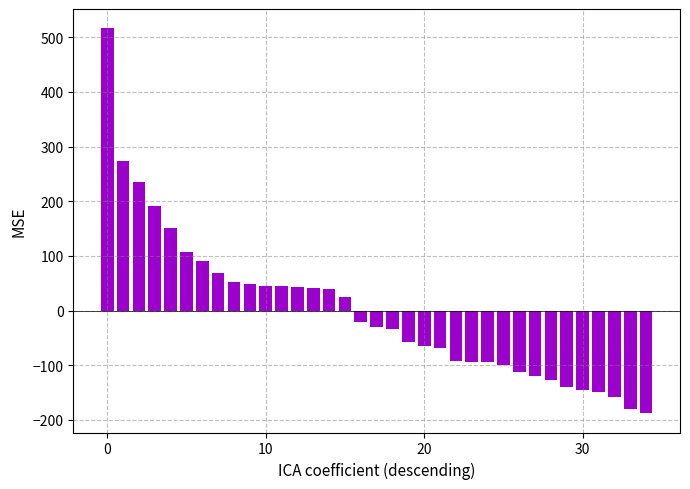

Are the bars grouped side by side (vs. stacked)?

No